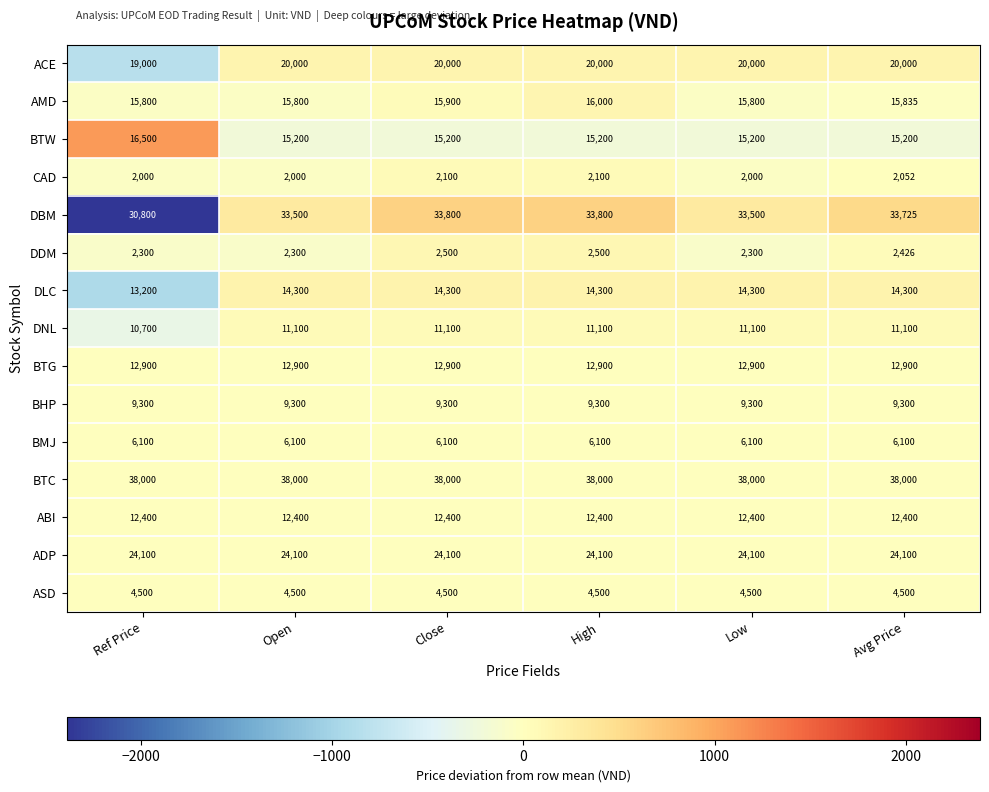

Read the BTW value at Avg Price.

15200